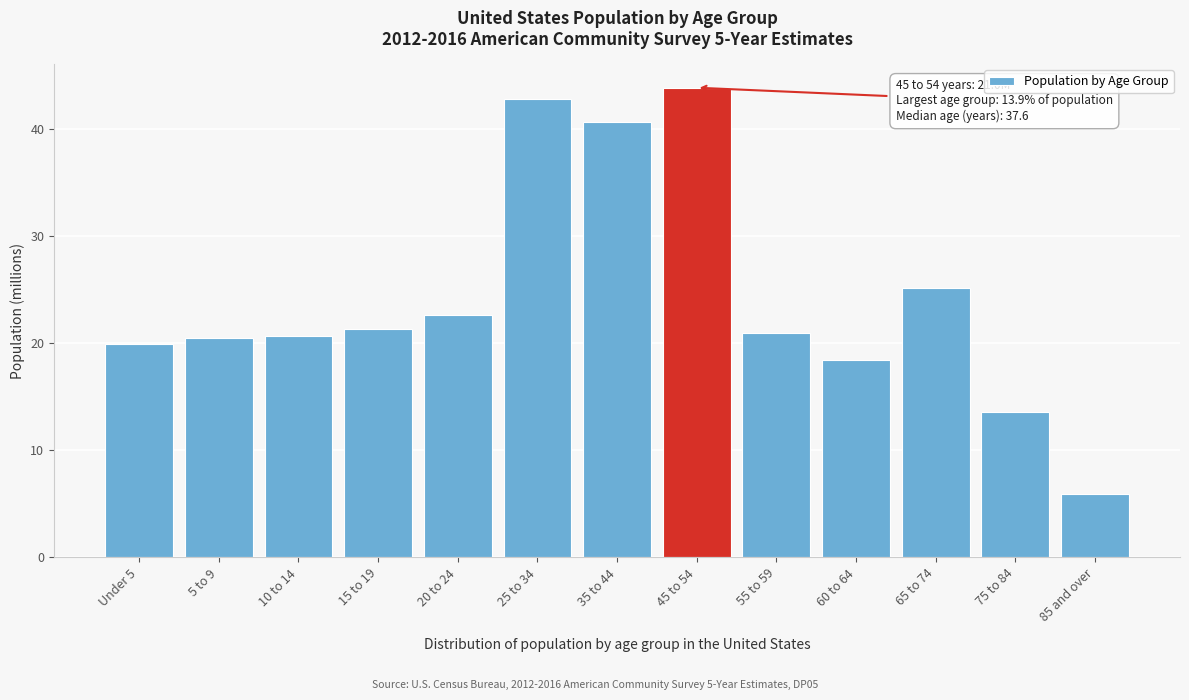

What is the approximate value at 60 to 64?

18.4